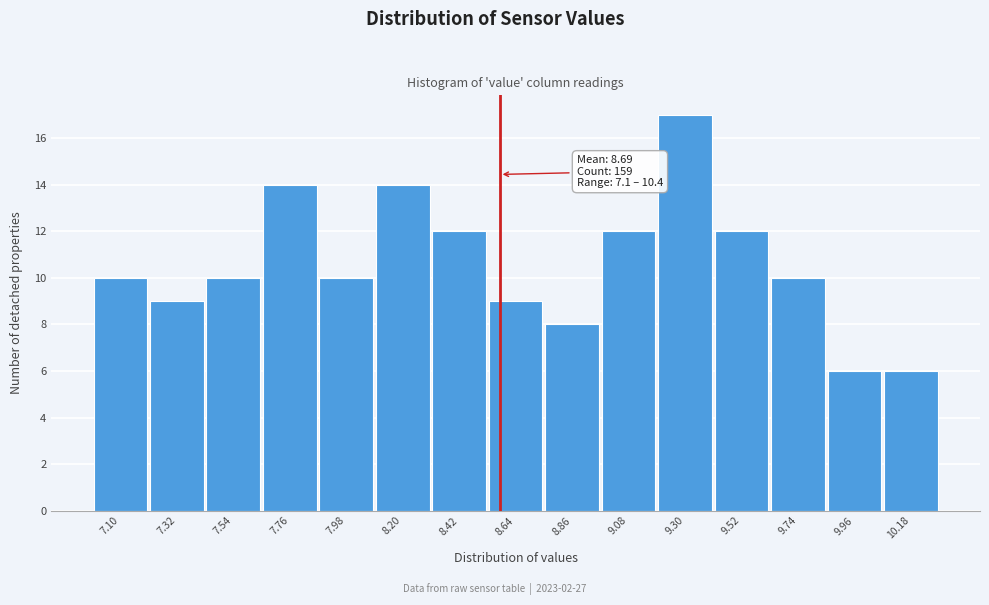

Reading right to left, extract all data points from this chart.

6	6	10	12	17	12	8	9	12	14	10	14	10	9	10